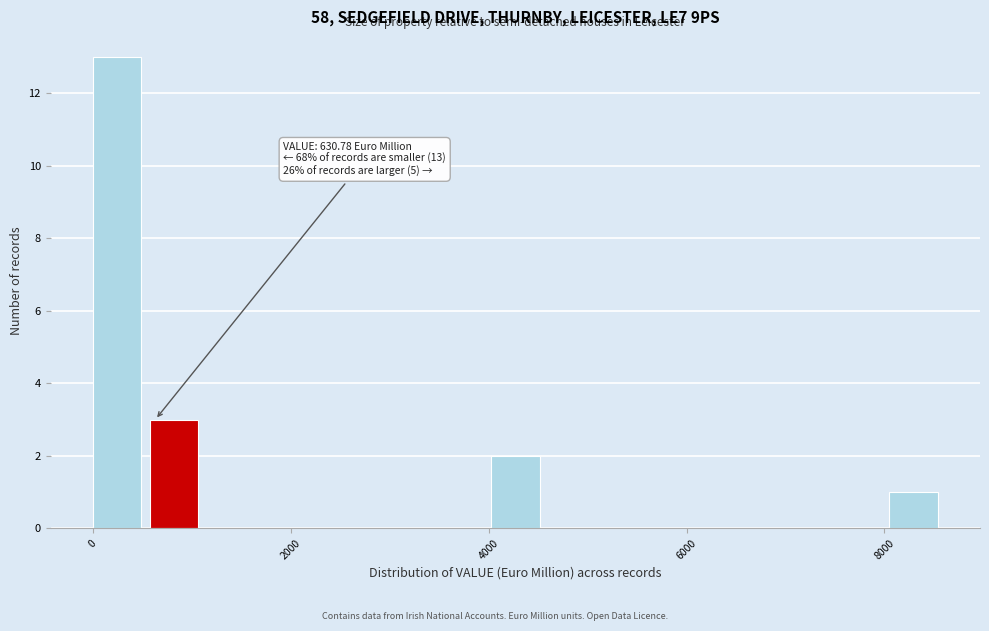

Around what value on the x-axis is the tallest bar? Give the approximate position of its centre, as read against the axis.

200